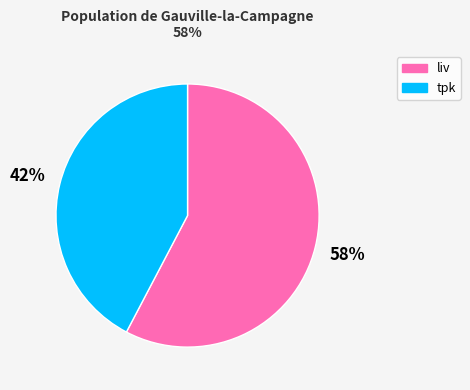

What is the largest slice in the pie chart?

liv